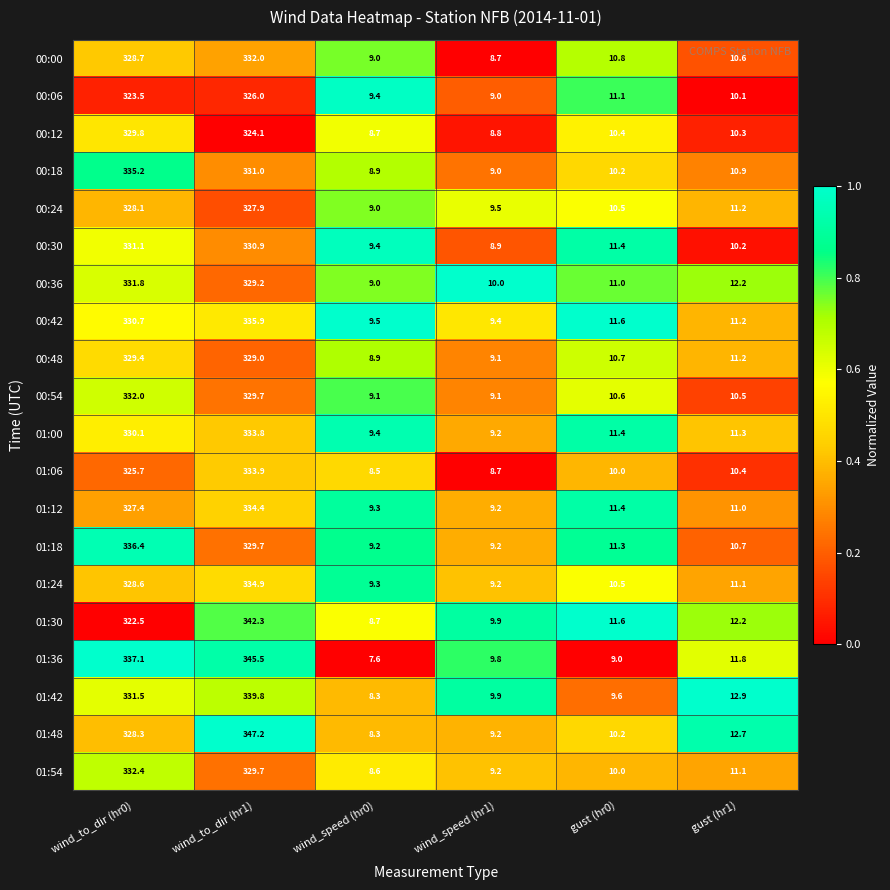

At which label is 00:06 closest to 167?

gust (hr0)